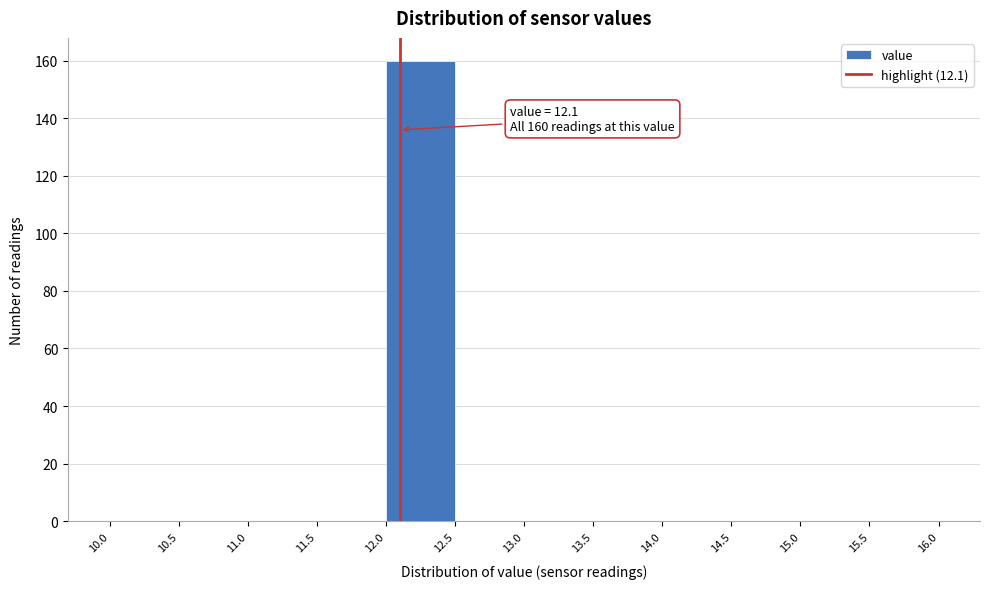

Which range on the x-axis has the tallest bar?

12.0 to 12.5